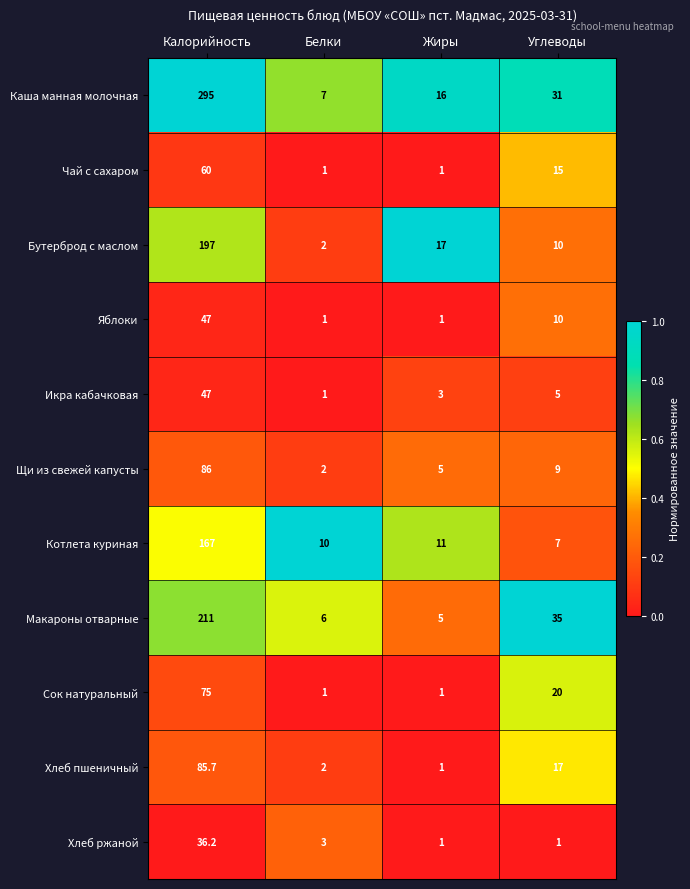

What is the average value of the Икра кабачковая series?

14.0